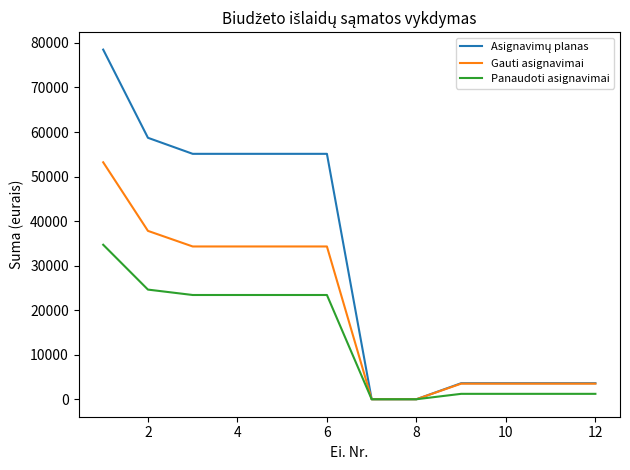

What is the difference between the maximum and minimum values in the Gauti asignavimai series?

53200.0